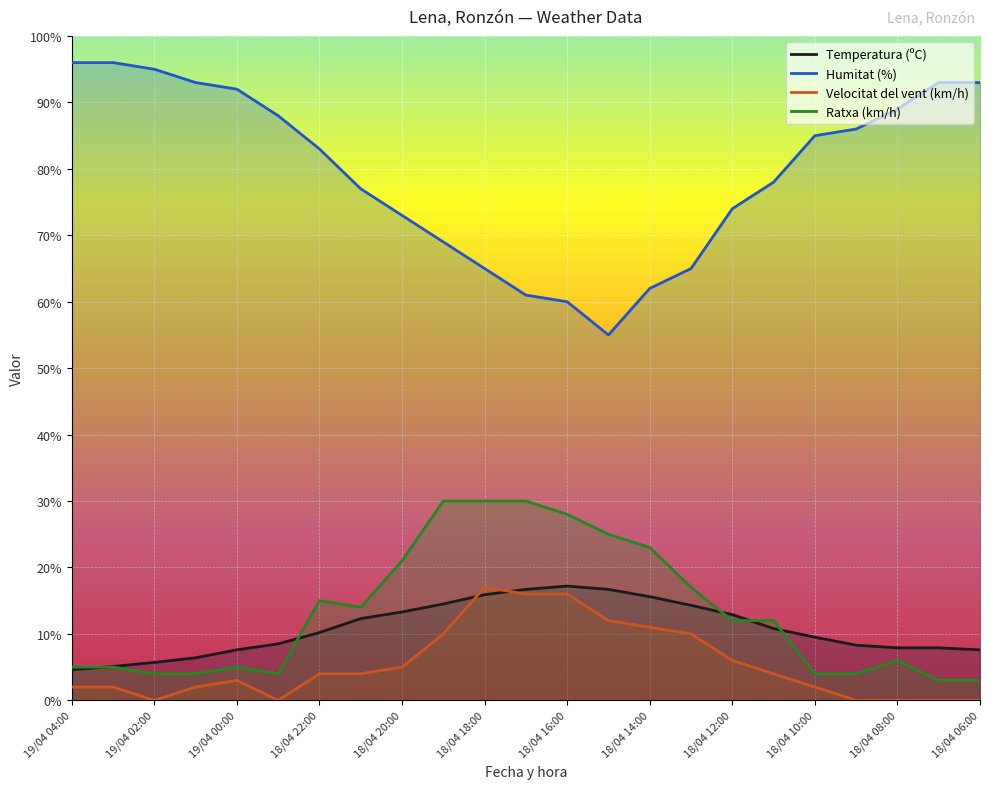

Reading left to right, what are all the values shown in this chart?

Temperatura (ºC): 4.6	5.1	5.7	6.4	7.6	8.5	10.2	12.3	13.3	14.5	15.9	16.7	17.2	16.7	15.6	14.3	12.9	10.8	9.5	8.3	7.9	7.9	7.6
Humitat (%): 96.0	96.0	95.0	93.0	92.0	88.0	83.0	77.0	73.0	69.0	65.0	61.0	60.0	55.0	62.0	65.0	74.0	78.0	85.0	86.0	89.0	93.0	93.0
Velocitat del vent (km/h): 2.0	2.0	0.0	2.0	3.0	0.0	4.0	4.0	5.0	10.0	17.0	16.0	16.0	12.0	11.0	10.0	6.0	4.0	2.0	0.0	0.0	0.0	0.0
Ratxa (km/h): 5.0	5.0	4.0	4.0	5.0	4.0	15.0	14.0	21.0	30.0	30.0	30.0	28.0	25.0	23.0	17.0	12.0	12.0	4.0	4.0	6.0	3.0	3.0